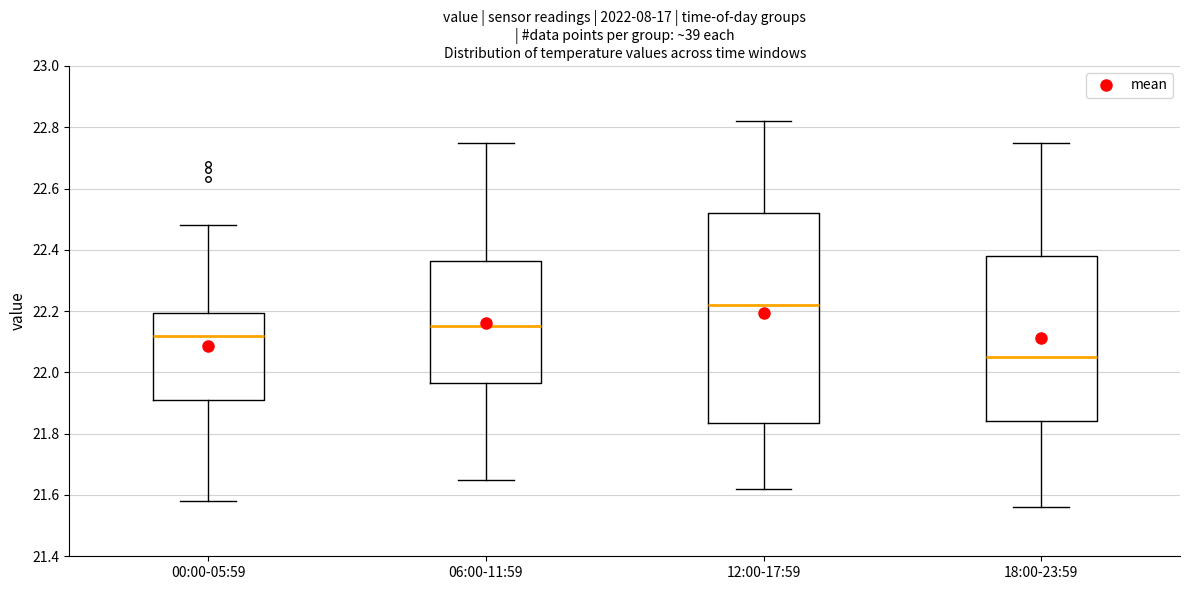

Where does the upper whisker of the box for 00:00-05:59 end on the y-axis? The values are not printed on the chart, so give them approximately, as read against the axis.

22.48